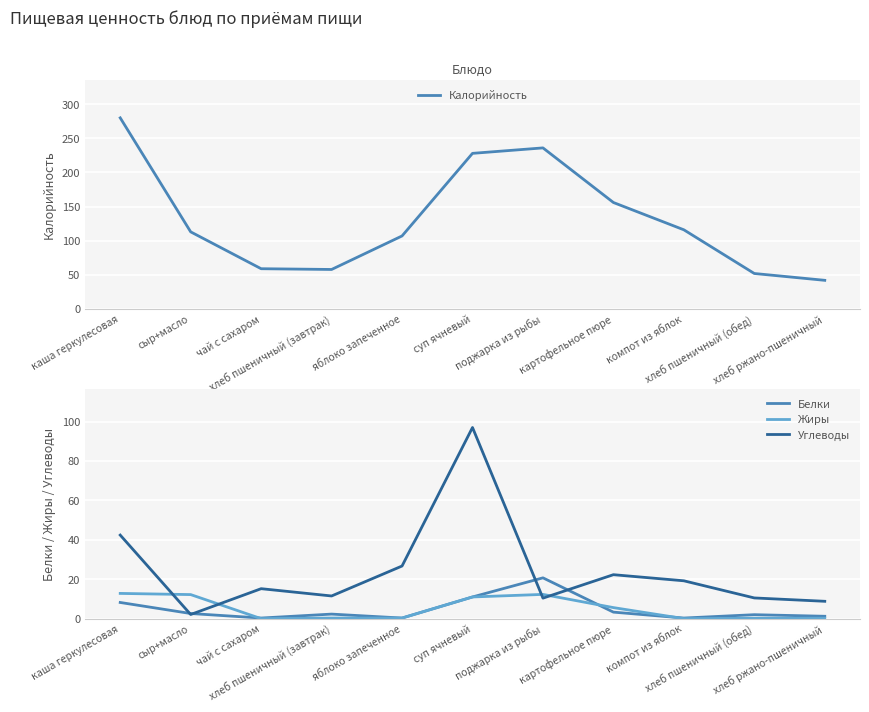

How many times do Углеводы and Жиры cross each other?

4